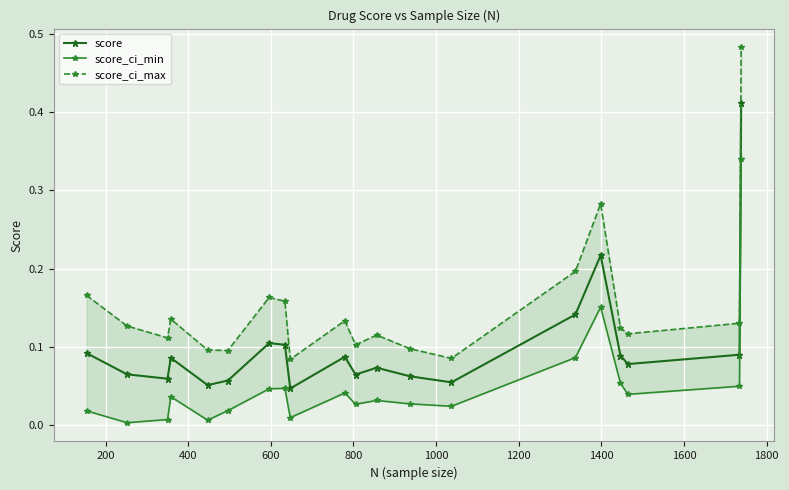

True or false: score has more than 1 points higher than both neighbors.

True